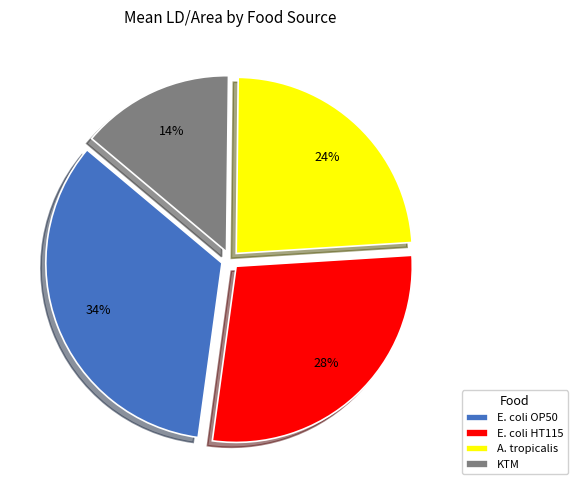

What percentage is the E. coli HT115 slice, to the nearest percent?

28%